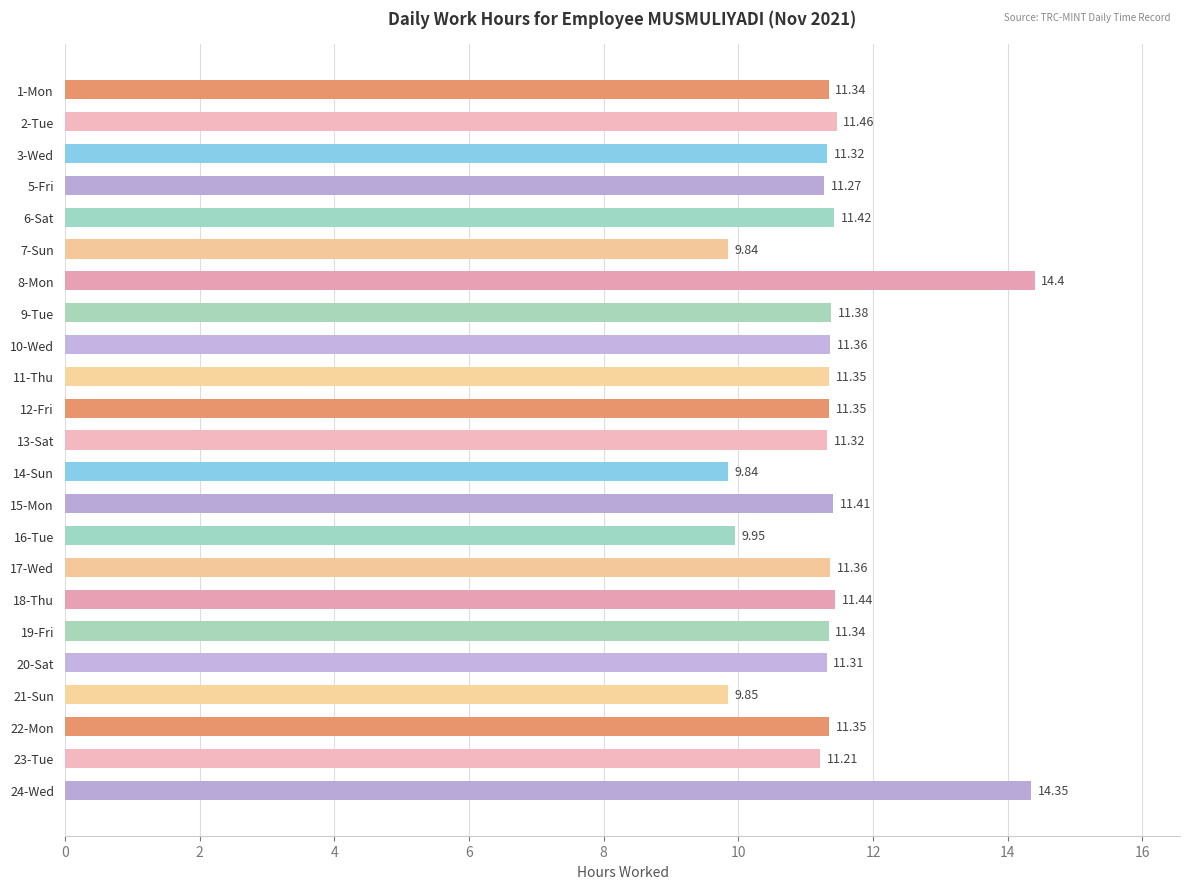

What is the sum of the values at 16-Tue and 21-Sun?

19.8